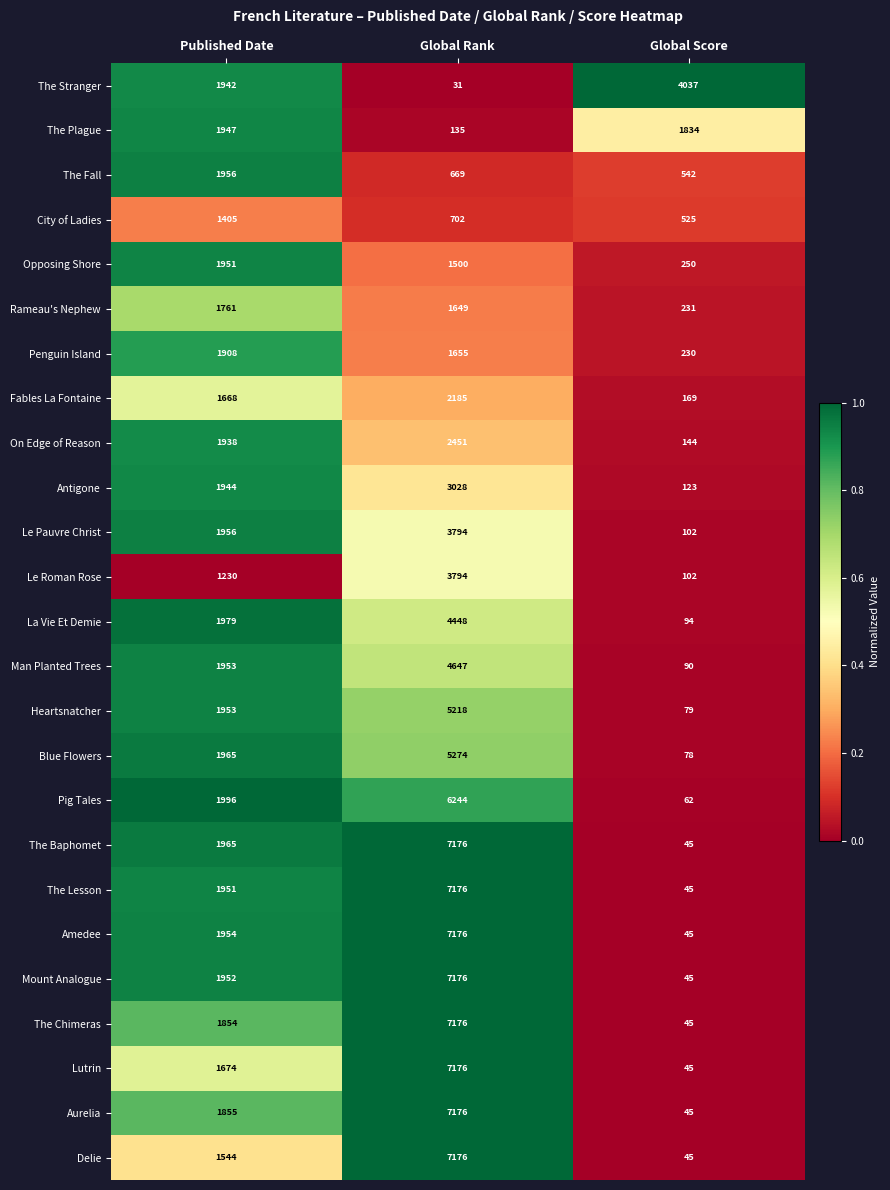

At which category is the sum across all series the highest?

Global Rank